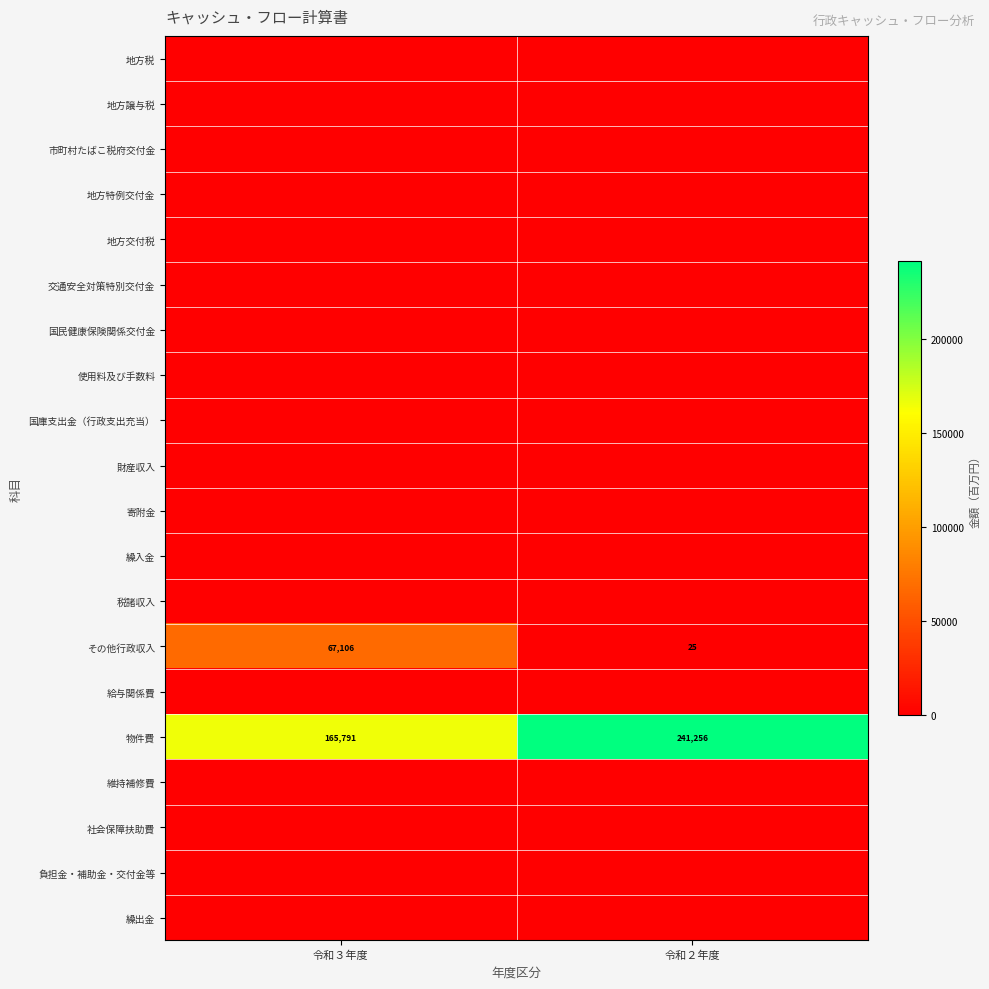

What is the difference between the maximum and minimum values in the その他行政収入 series?

67081